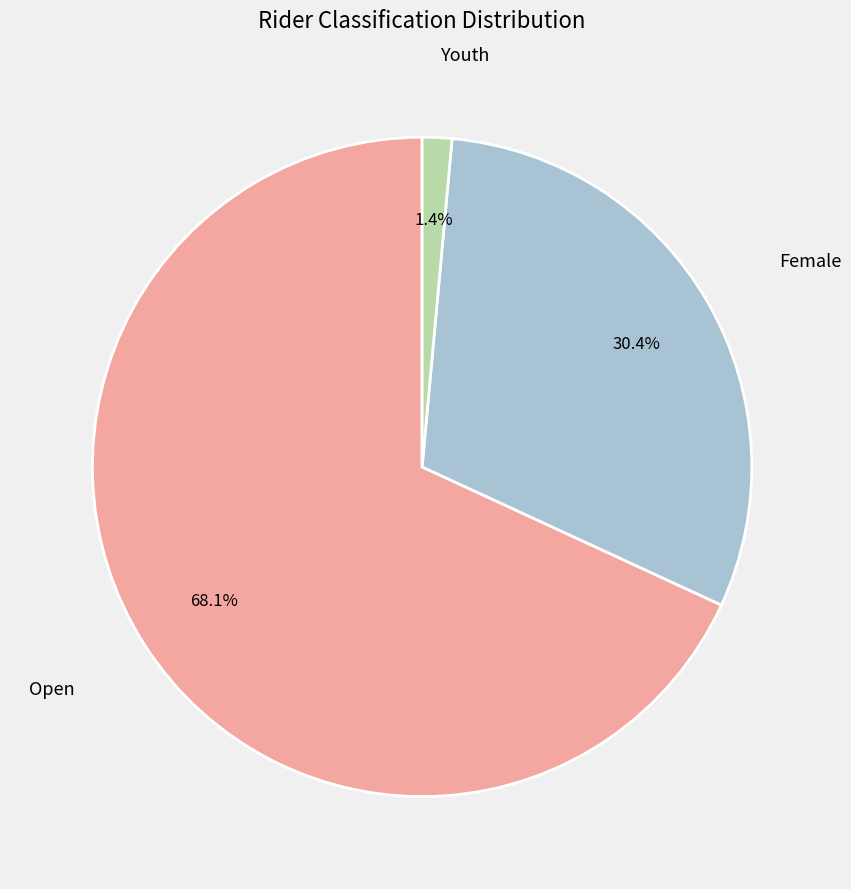

Does any single category account for the majority?

Yes